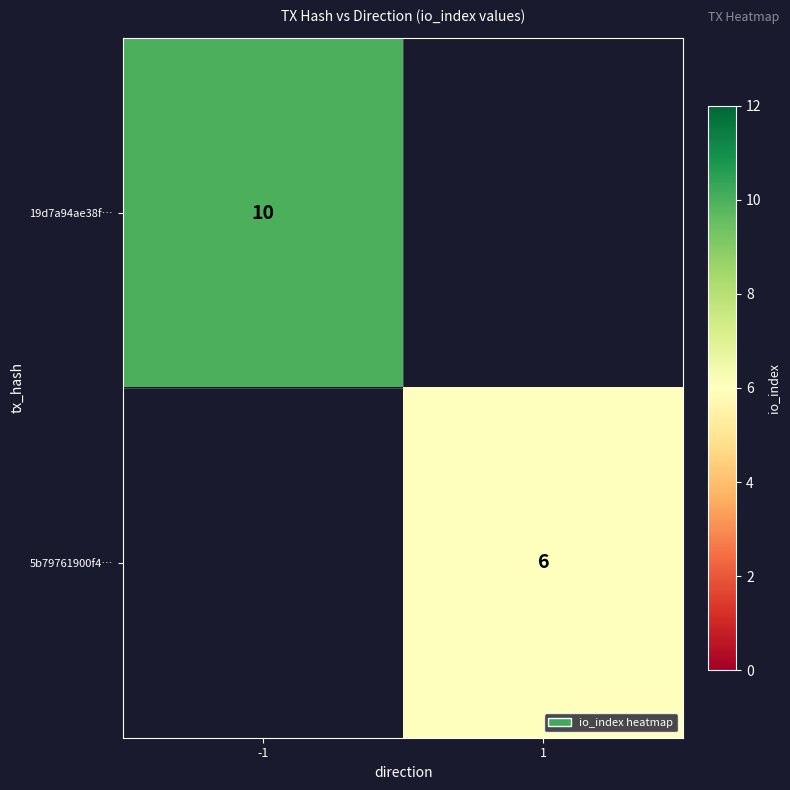

Is it true that 19d7a94ae38f… equals 3 at -1?

False